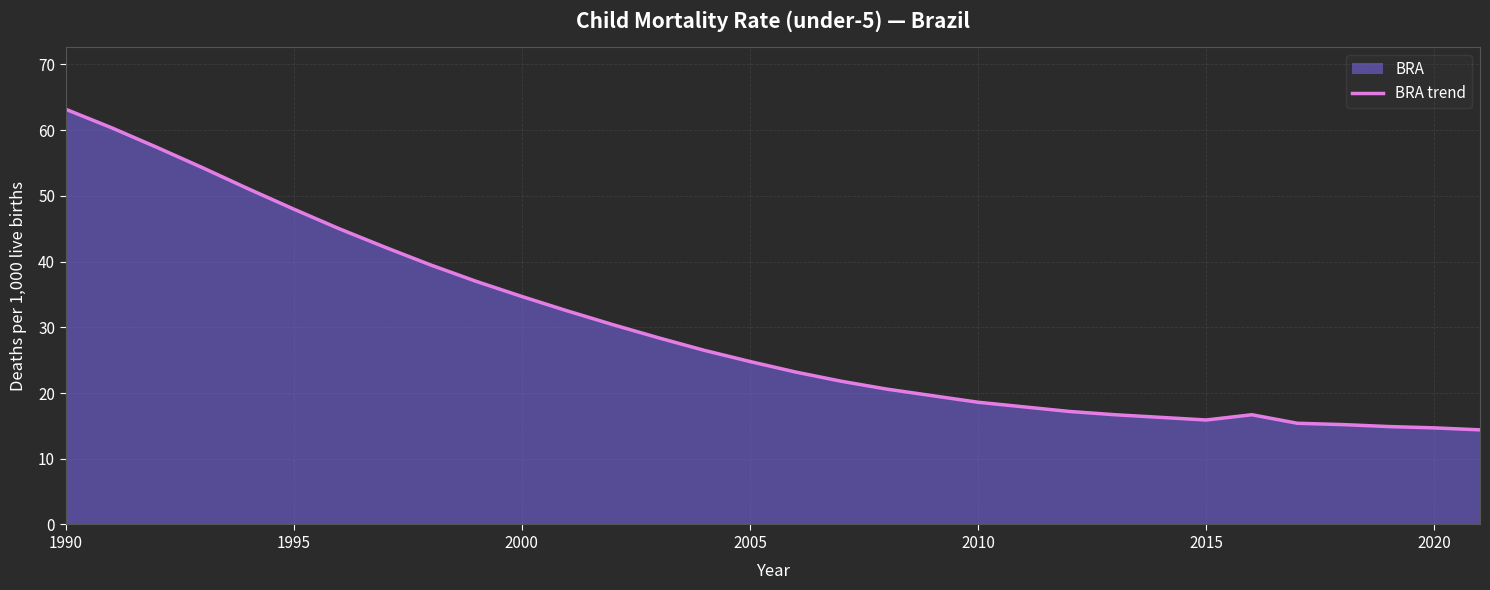

What is the difference between the maximum and minimum values?

48.8